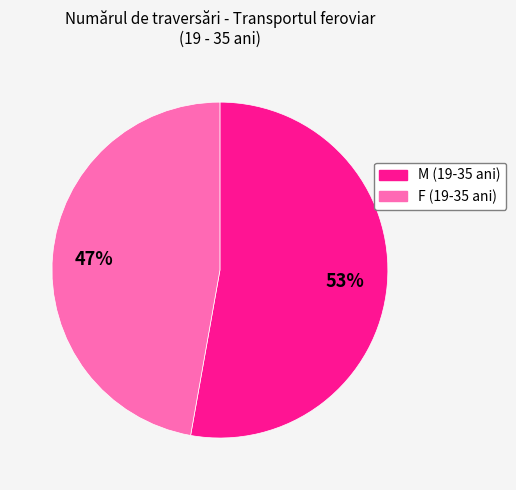

To the nearest percent, what percentage of the pie is M (19-35 ani)?

53%